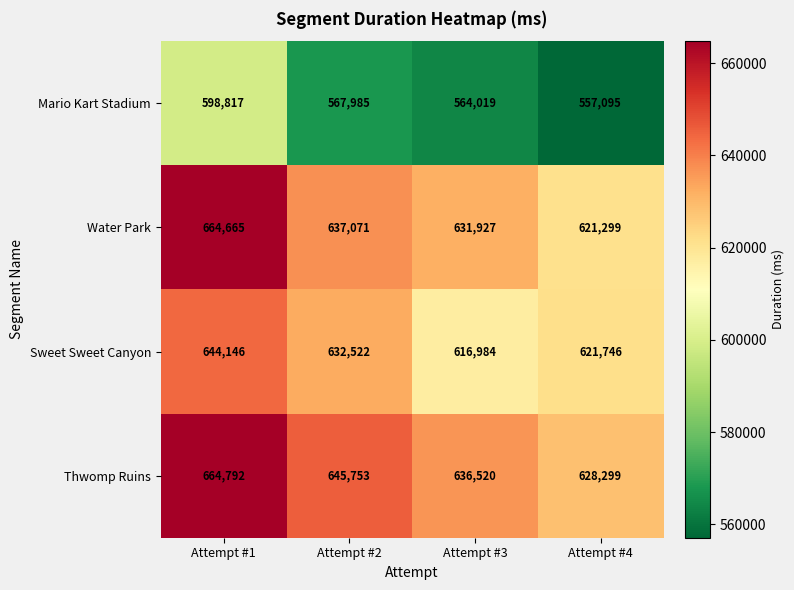

Reading left to right, what are all the values shown in this chart?

Mario Kart Stadium: 598817	567985	564019	557095
Water Park: 664665	637071	631927	621299
Sweet Sweet Canyon: 644146	632522	616984	621746
Thwomp Ruins: 664792	645753	636520	628299